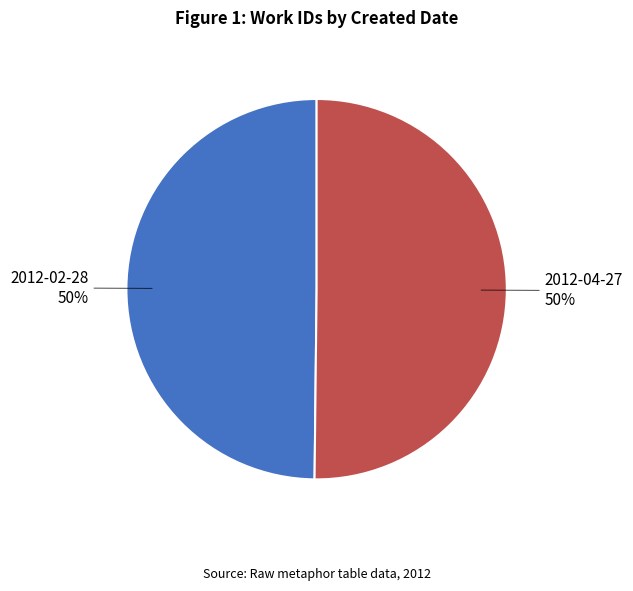

The 2012-02-28 slice represents 50% of the pie. True or false?

True